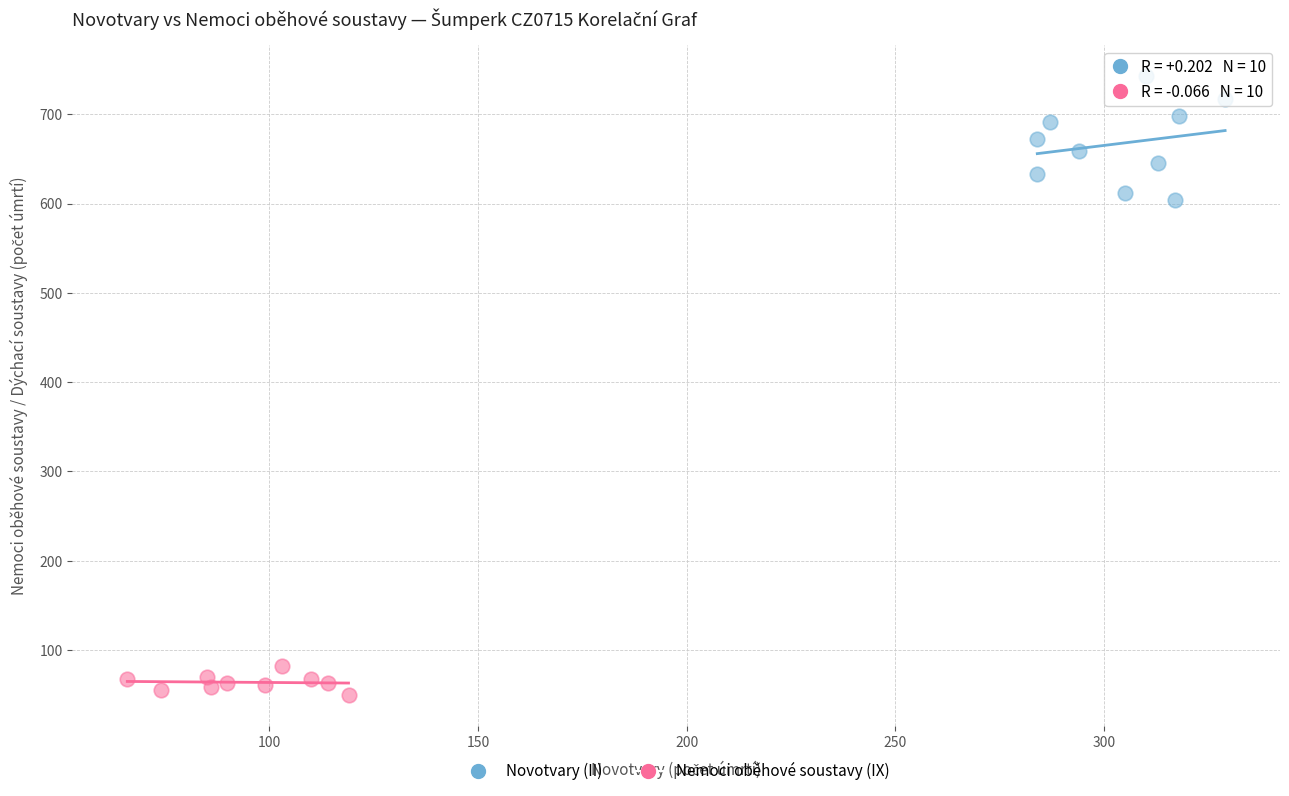

Which series reaches the minimum Y coordinate?

Nemoci oběhové soustavy (IX)